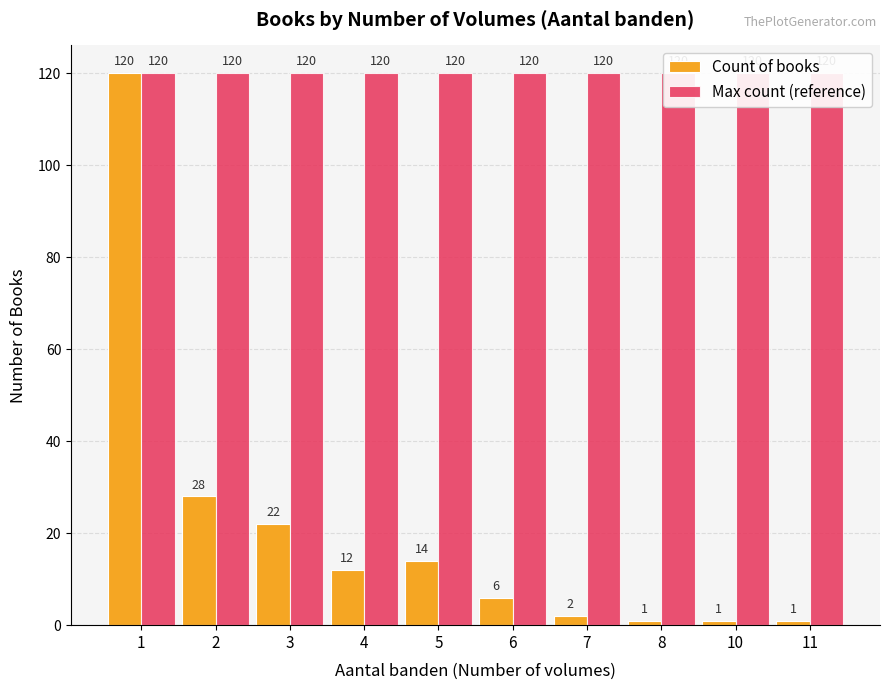

At which category is the sum across all series the highest?

1